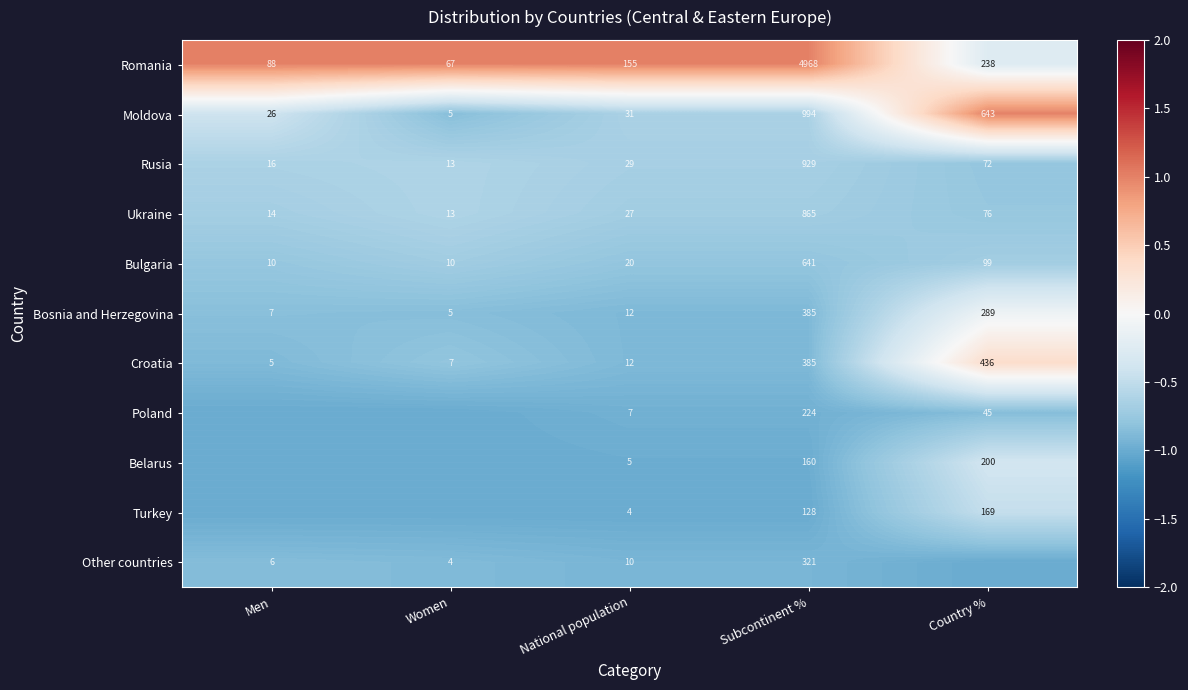

Is the value of Croatia at Subcontinent % greater than the value of Turkey at Subcontinent %?

Yes